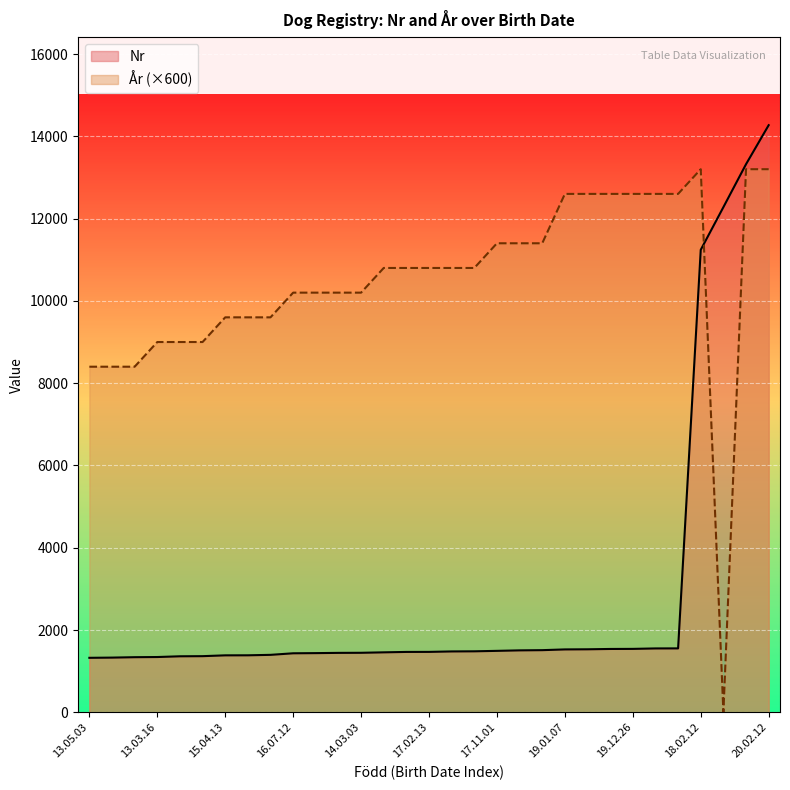

List the series in order of their peak value, highest first.

Nr, År (×600)